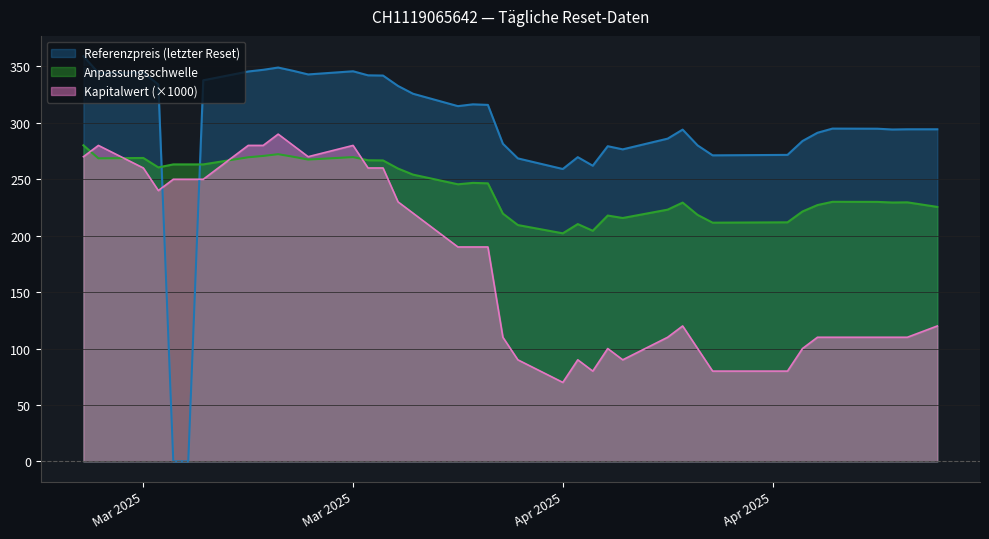

What are all the series names shown in the legend?

Referenzpreis (letzter Reset), Anpassungsschwelle, Kapitalwert (×1000)